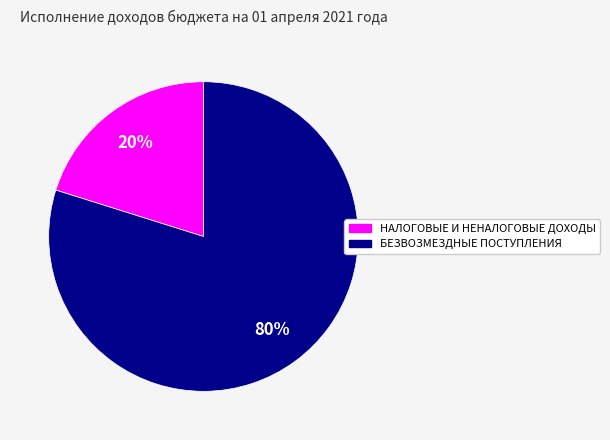

To the nearest percent, what percentage of the pie is НАЛОГОВЫЕ И НЕНАЛОГОВЫЕ ДОХОДЫ?

20%